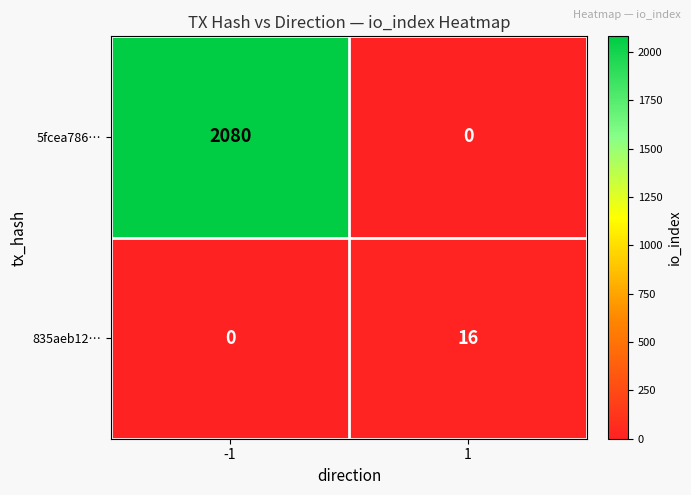

The value of 5fcea786… at 1 is 1107. True or false?

False